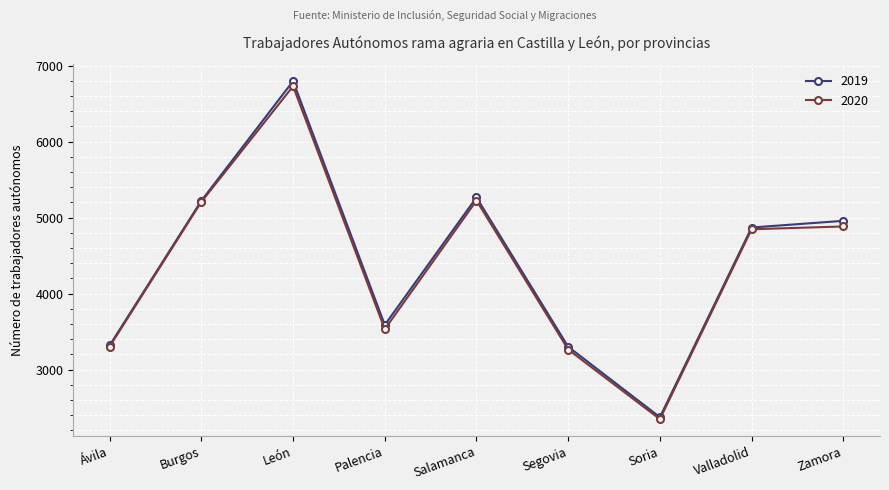

What are all the series names shown in the legend?

2019, 2020